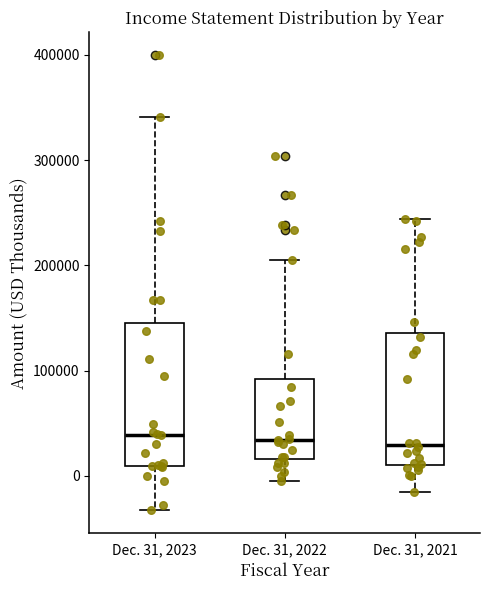

Where does the upper whisker of the box for Dec. 31, 2022 end on the y-axis? The values are not printed on the chart, so give them approximately, as read against the axis.

210000